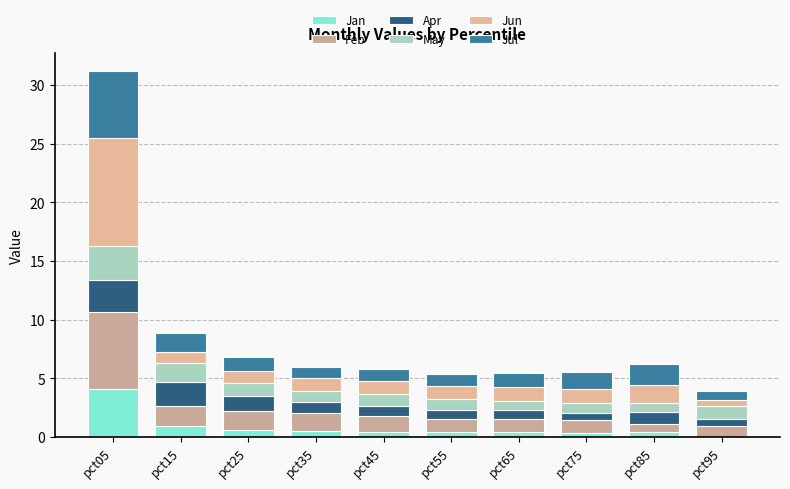

How many categories are shown in the chart?

10